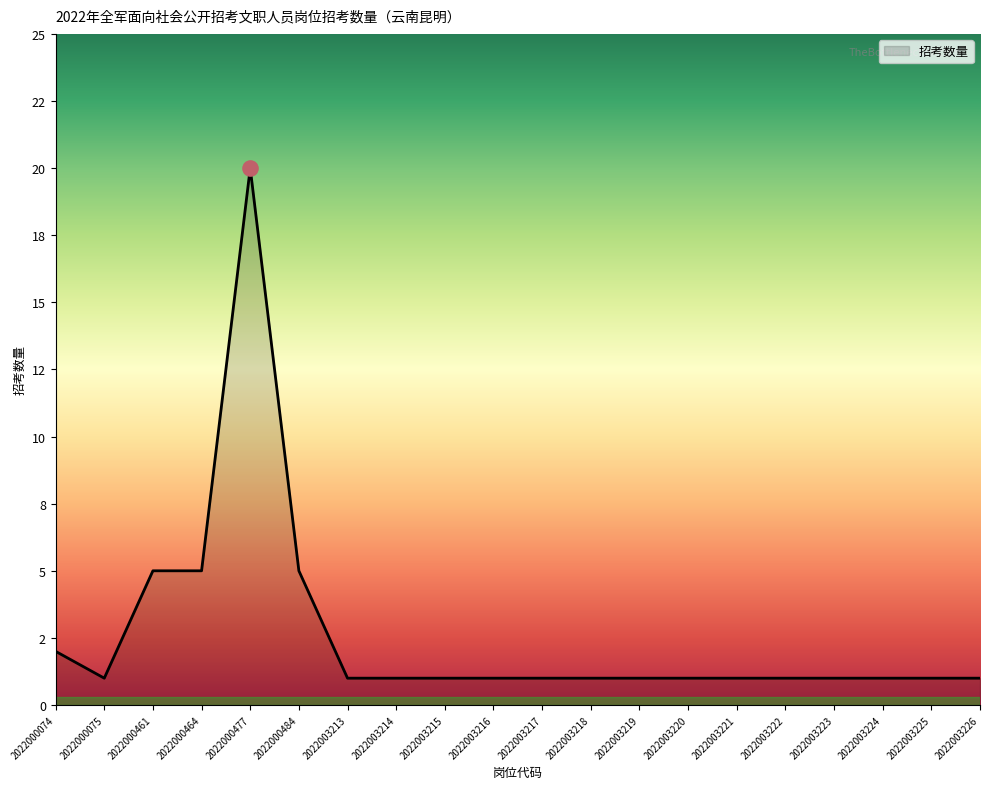

What is the ratio of the value at 2022003215 to the value at 2022003219?

1.0